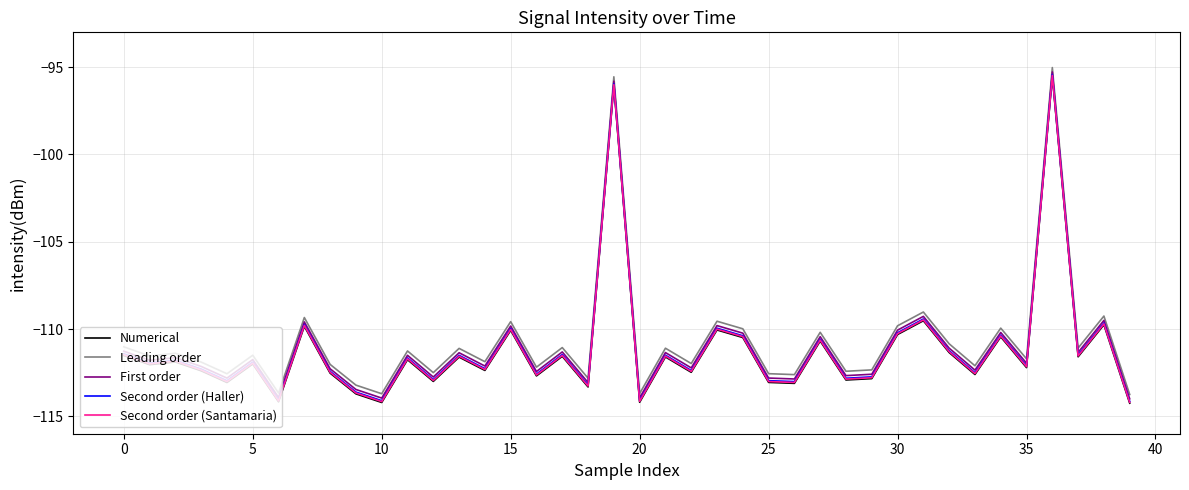

True or false: Leading order has more than 1 interior local peaks.

True